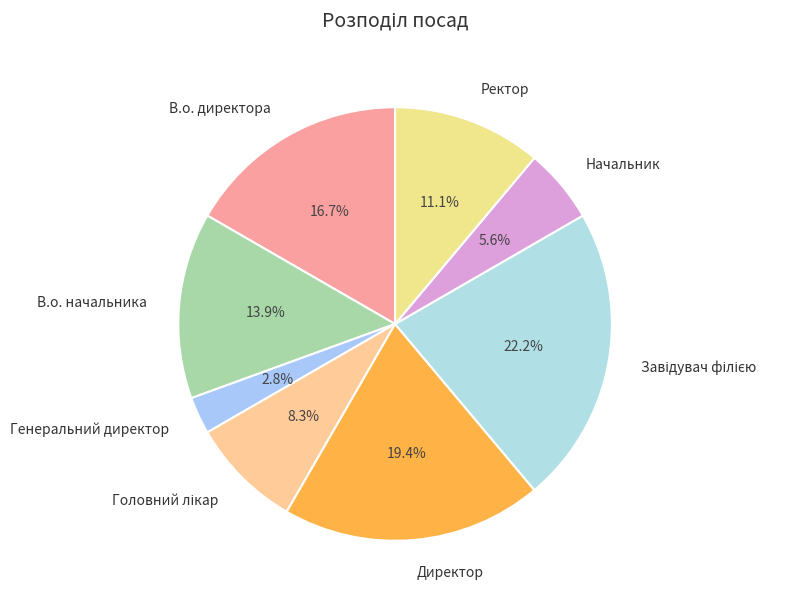

Count the number of slices in the pie.

8